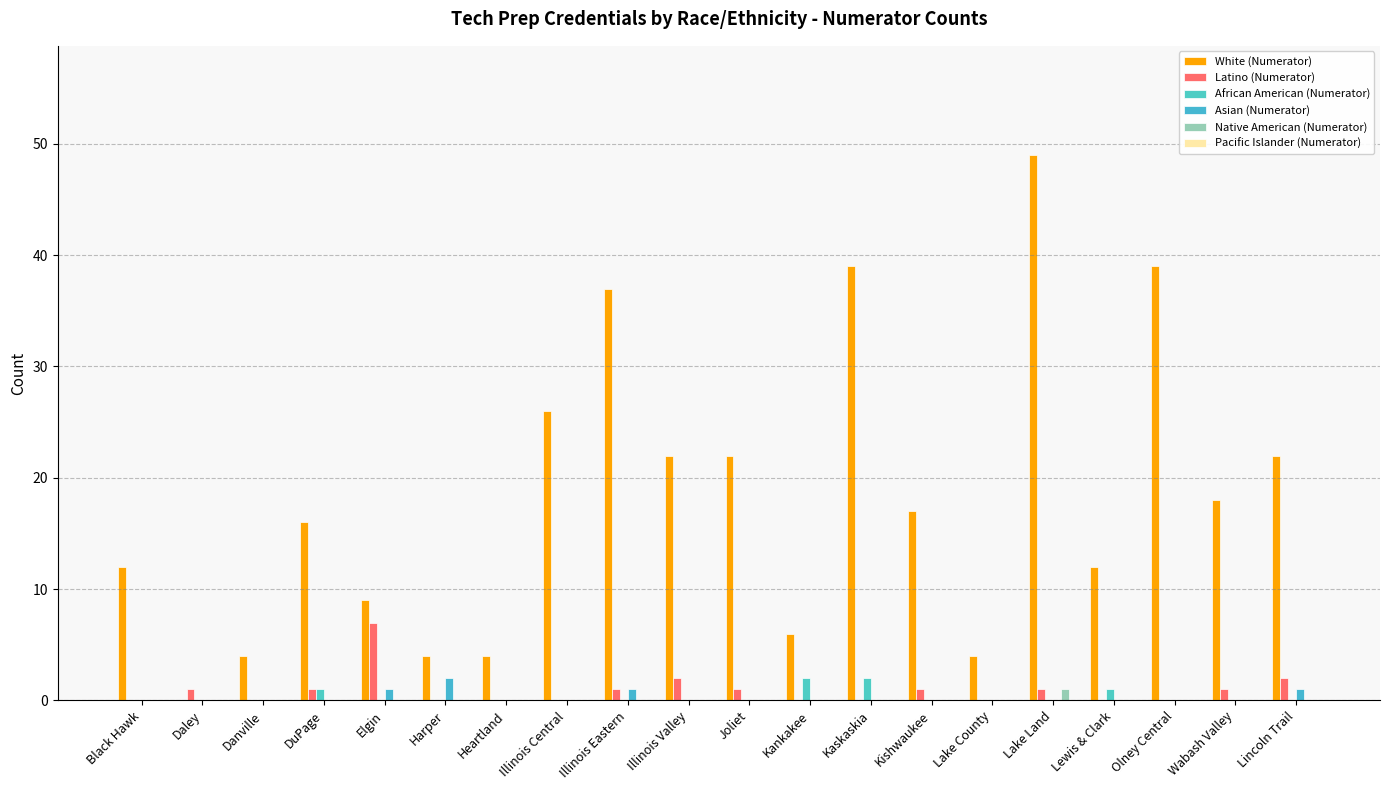

What is the maximum value for African American (Numerator)?

2